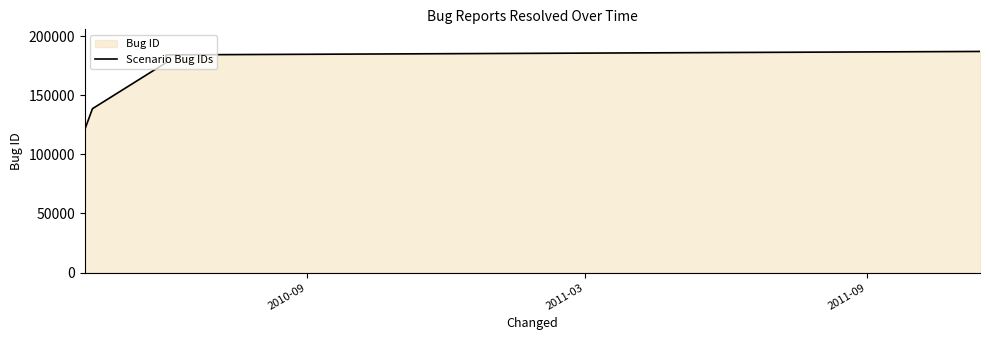

What is the difference between the second highest and minimum values?

63113